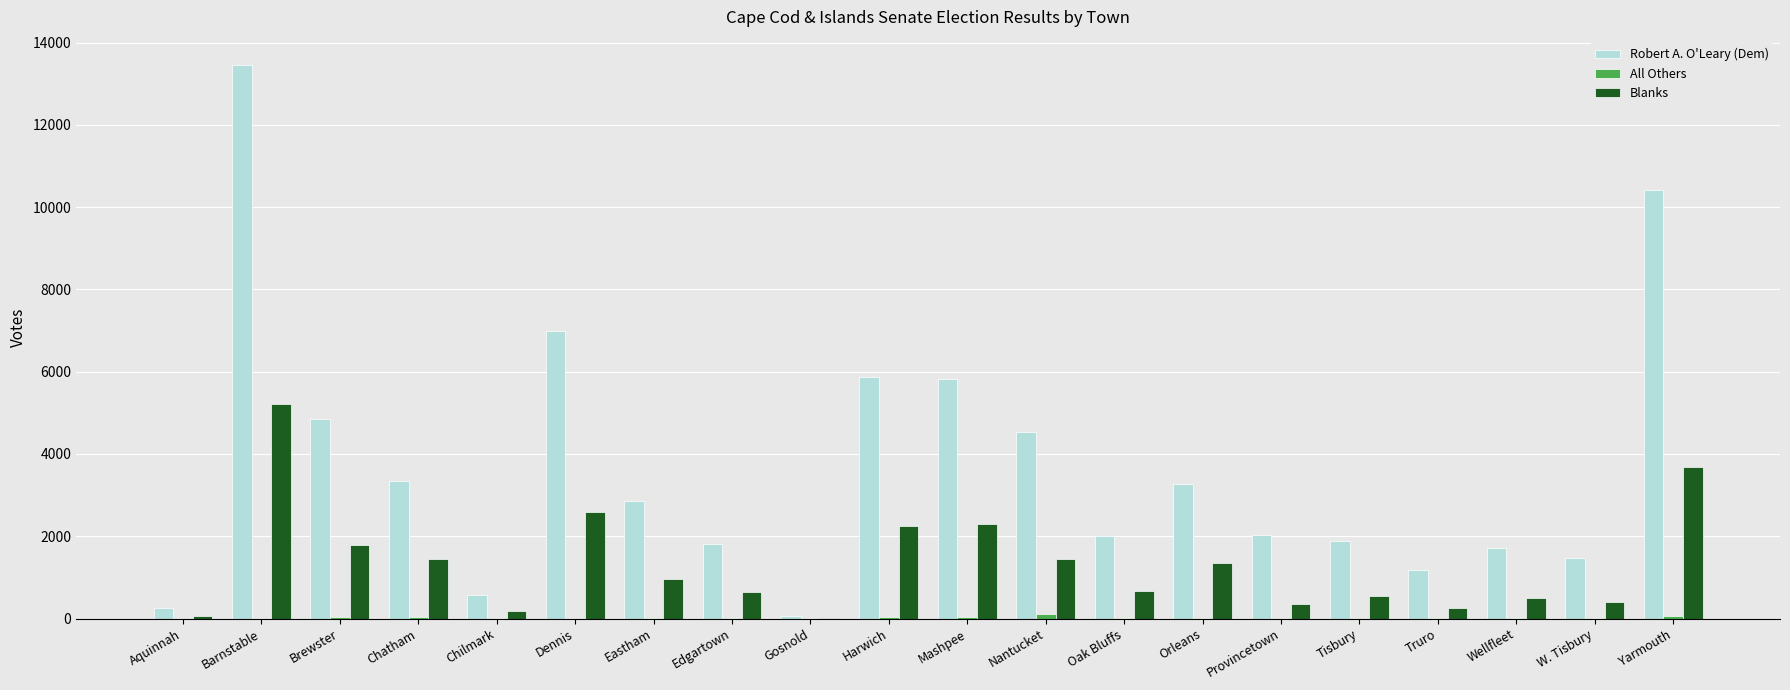

The value of Robert A. O'Leary (Dem) at Oak Bluffs is 1326. True or false?

False